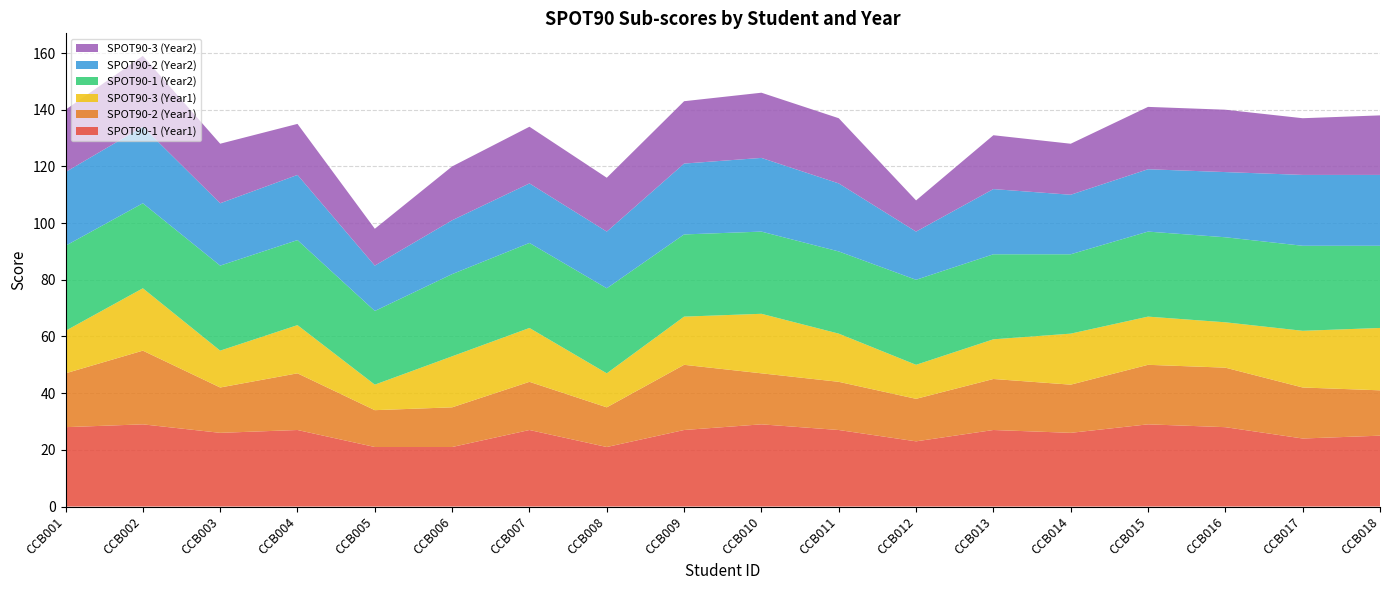

Reading left to right, what are all the values shown in this chart?

SPOT90-1 (Year1): CCB001=28	CCB002=29	CCB003=26	CCB004=27	CCB005=21	CCB006=21	CCB007=27	CCB008=21	CCB009=27	CCB010=29	CCB011=27	CCB012=23	CCB013=27	CCB014=26	CCB015=29	CCB016=28	CCB017=24	CCB018=25
SPOT90-2 (Year1): CCB001=19	CCB002=26	CCB003=16	CCB004=20	CCB005=13	CCB006=14	CCB007=17	CCB008=14	CCB009=23	CCB010=18	CCB011=17	CCB012=15	CCB013=18	CCB014=17	CCB015=21	CCB016=21	CCB017=18	CCB018=16
SPOT90-3 (Year1): CCB001=15	CCB002=22	CCB003=13	CCB004=17	CCB005=9	CCB006=18	CCB007=19	CCB008=12	CCB009=17	CCB010=21	CCB011=17	CCB012=12	CCB013=14	CCB014=18	CCB015=17	CCB016=16	CCB017=20	CCB018=22
SPOT90-1 (Year2): CCB001=30	CCB002=30	CCB003=30	CCB004=30	CCB005=26	CCB006=29	CCB007=30	CCB008=30	CCB009=29	CCB010=29	CCB011=29	CCB012=30	CCB013=30	CCB014=28	CCB015=30	CCB016=30	CCB017=30	CCB018=29
SPOT90-2 (Year2): CCB001=26	CCB002=27	CCB003=22	CCB004=23	CCB005=16	CCB006=19	CCB007=21	CCB008=20	CCB009=25	CCB010=26	CCB011=24	CCB012=17	CCB013=23	CCB014=21	CCB015=22	CCB016=23	CCB017=25	CCB018=25
SPOT90-3 (Year2): CCB001=22	CCB002=25	CCB003=21	CCB004=18	CCB005=13	CCB006=19	CCB007=20	CCB008=19	CCB009=22	CCB010=23	CCB011=23	CCB012=11	CCB013=19	CCB014=18	CCB015=22	CCB016=22	CCB017=20	CCB018=21